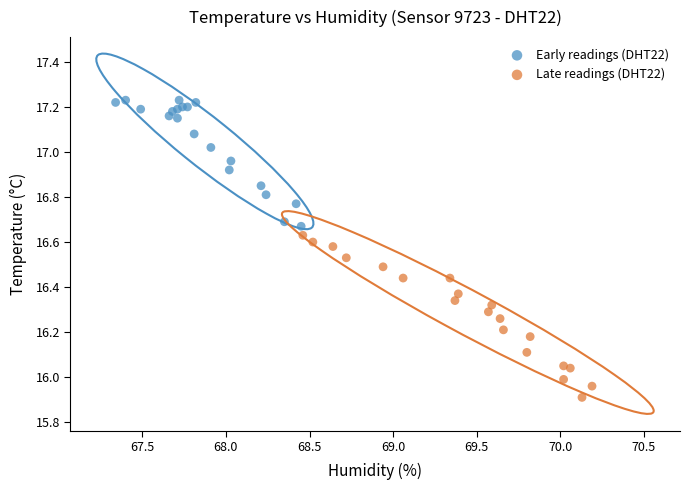

Which series contains the lowest Y value?

Late readings (DHT22)